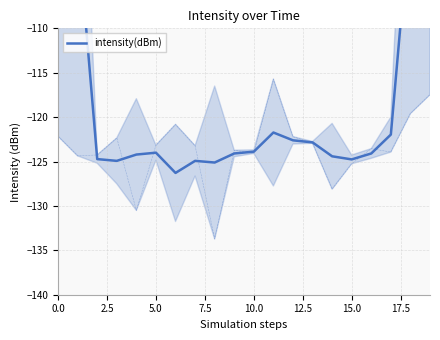

What is the change in value from 10.0 to 11?

+2.5